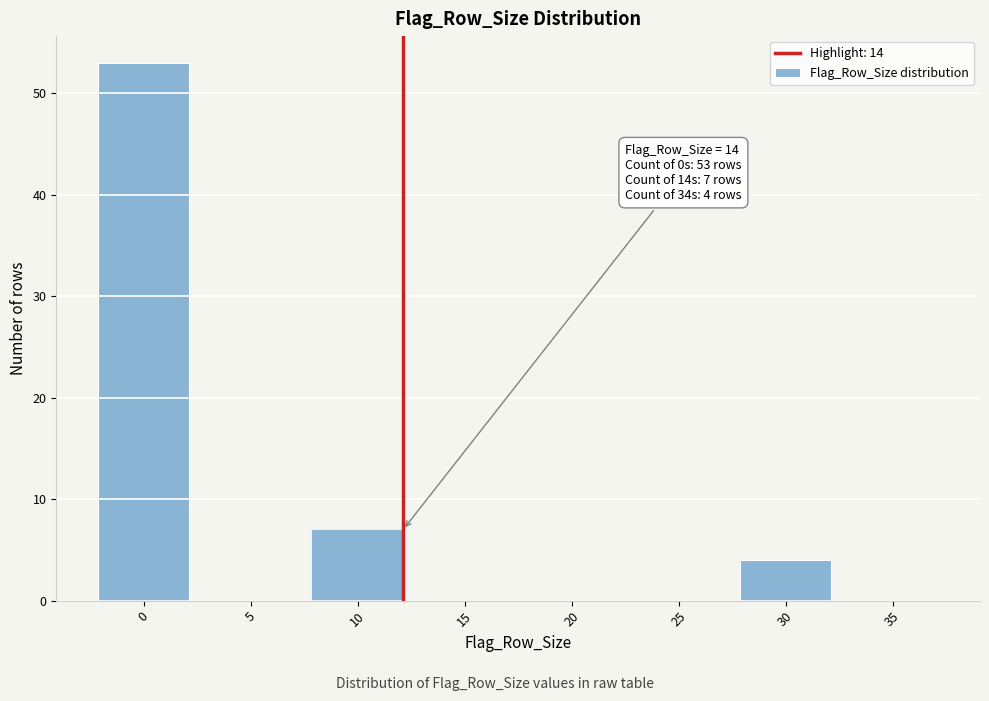

Reading right to left, list all the values displayed in this chart.

35=0	30=4	25=0	20=0	15=0	10=7	5=0	0=53